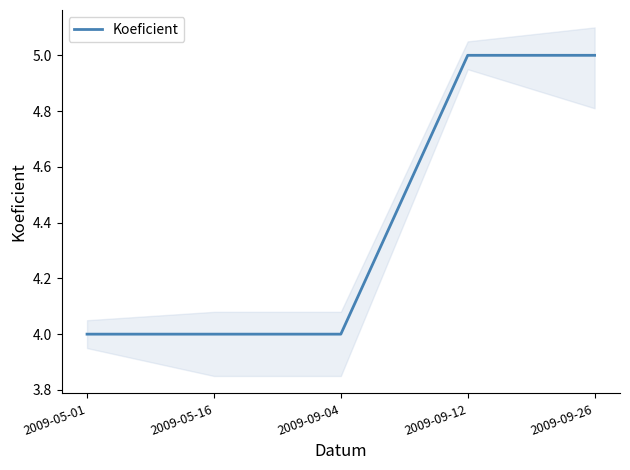

Rank the categories by value from lowest to highest.

2009-05-01, 2009-05-16, 2009-09-04, 2009-09-12, 2009-09-26